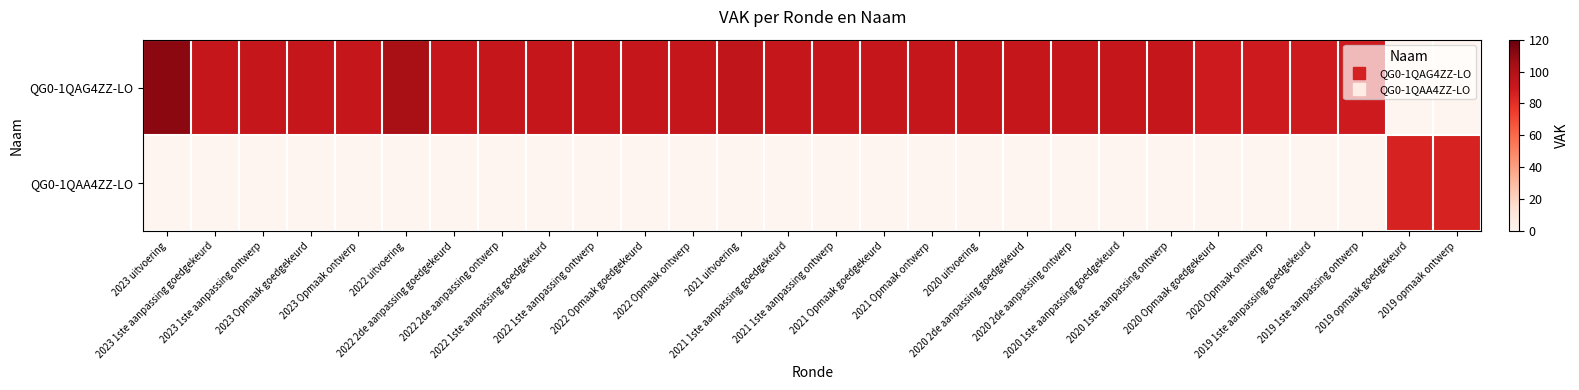

At 2023 1ste aanpassing ontwerp, list the series in order from largest to smallest.

QG0-1QAG4ZZ-LO, QG0-1QAA4ZZ-LO